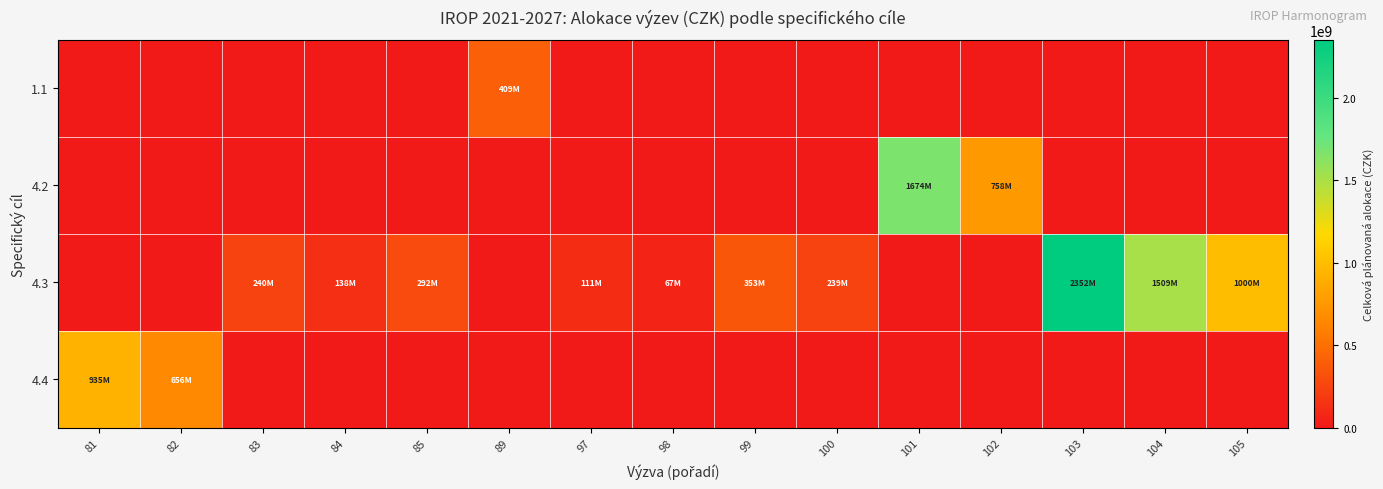

Reading left to right, extract all data points from this chart.

1.1: 81=0	82=0	83=0	84=0	85=0	89=408565200	97=0	98=0	99=0	100=0	101=0	102=0	103=0	104=0	105=0
4.2: 81=0	82=0	83=0	84=0	85=0	89=0	97=0	98=0	99=0	100=0	101=1673711340	102=758195530	103=0	104=0	105=0
4.3: 81=0	82=0	83=239537680	84=137704270	85=292332613	89=0	97=110930540	98=67268610	99=352960780	100=239165880	101=0	102=0	103=2351568620	104=1509248260	105=1000004093
4.4: 81=934766630	82=655731420	83=0	84=0	85=0	89=0	97=0	98=0	99=0	100=0	101=0	102=0	103=0	104=0	105=0